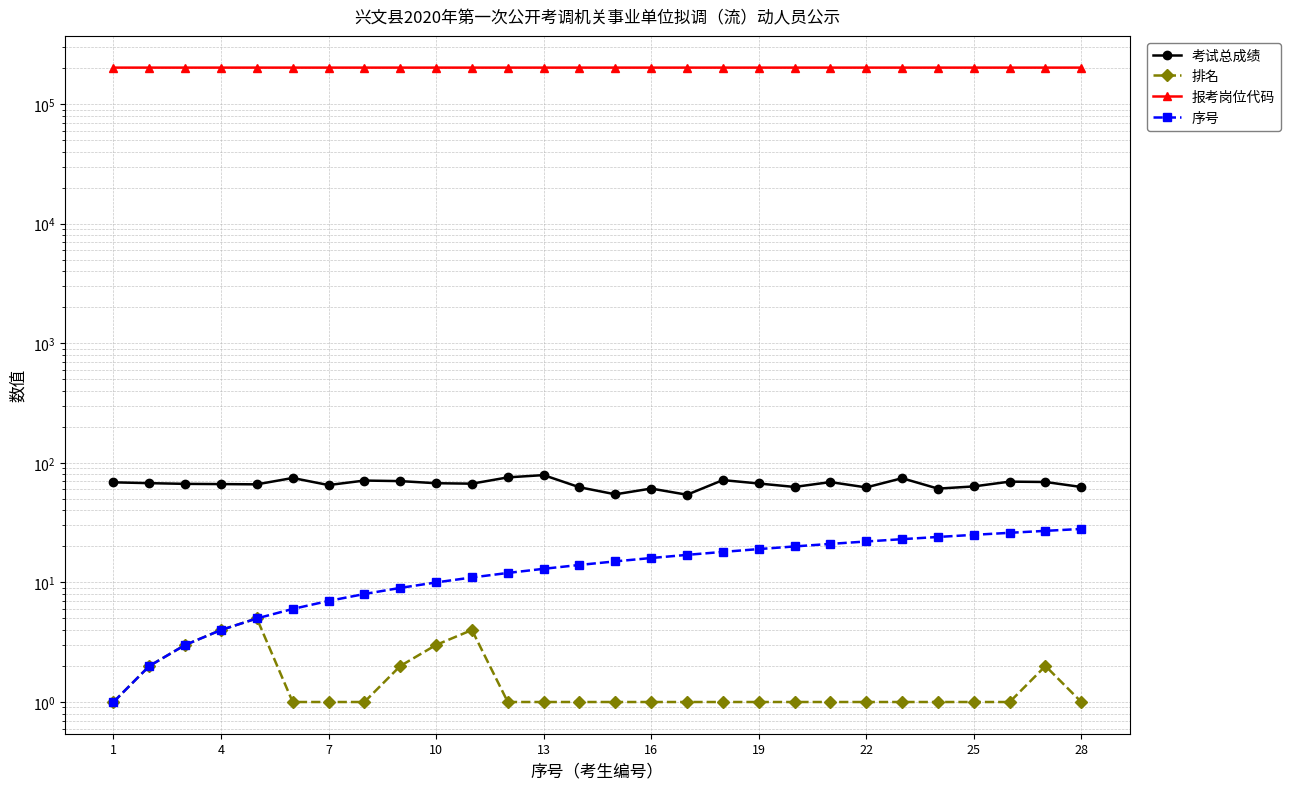

Which series changed the most between 22 and 28?

序号